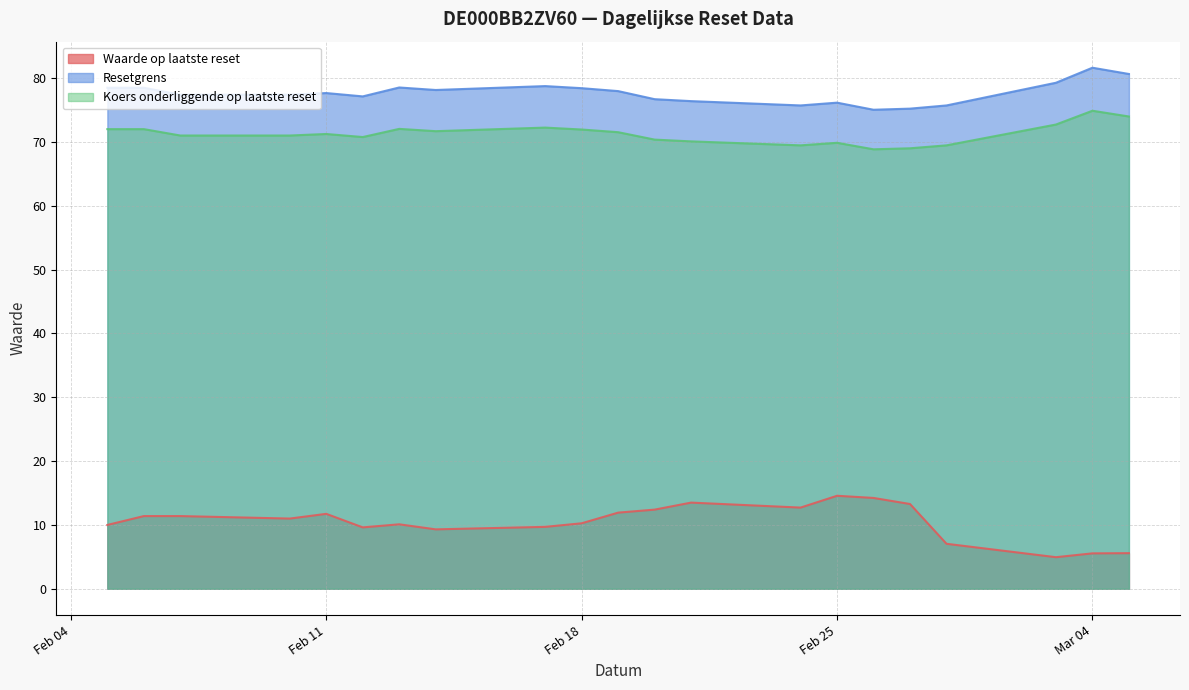

What is the difference between the maximum and minimum values in the Koers onderliggende op laatste reset series?

6.0